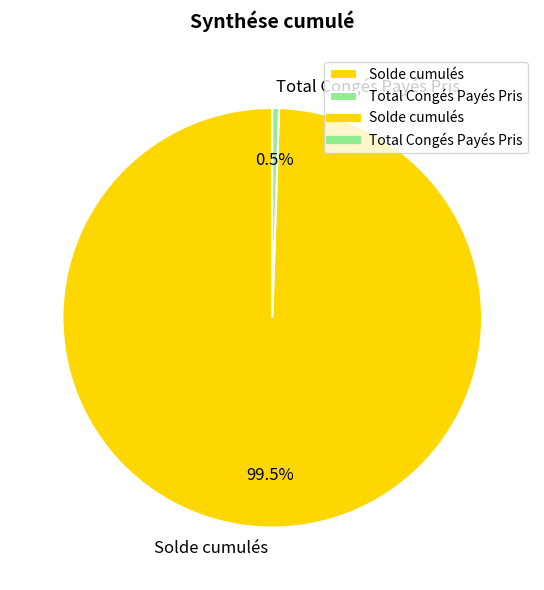

Does Total Congés Payés Pris represent more than half of the total?

No